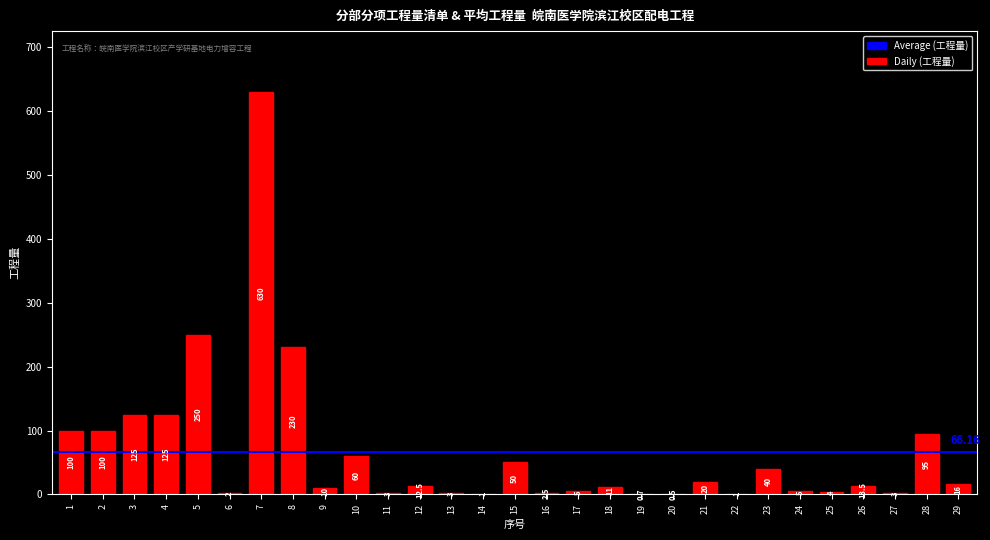

How many series are shown in this chart?

1